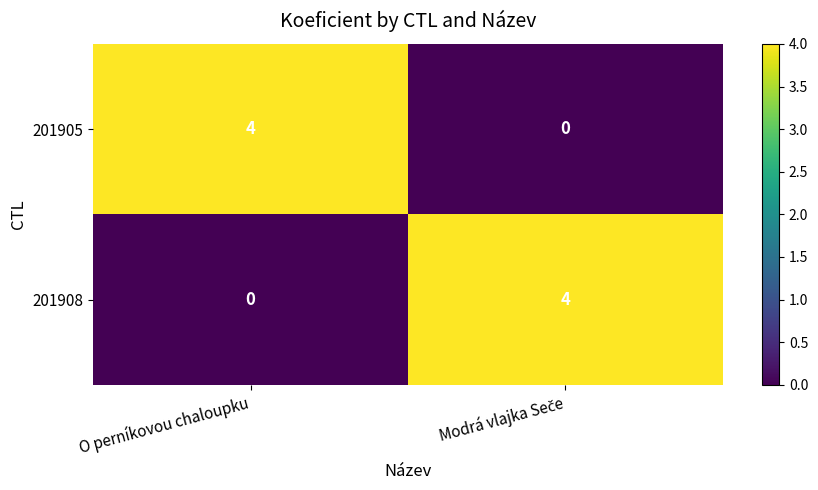

What is the maximum value for 201905?

4